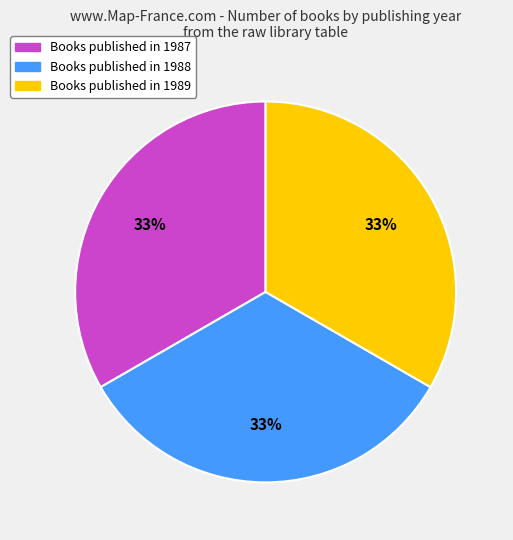

Is there a majority slice in this chart?

No